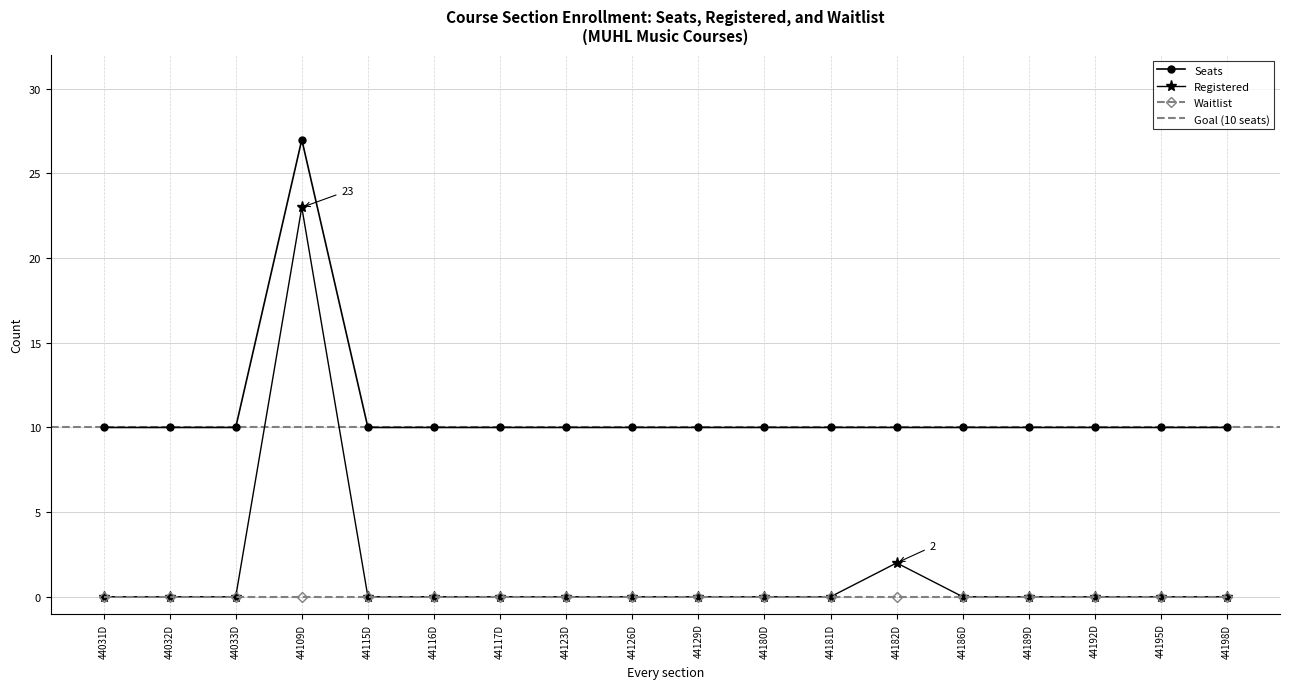

The Seats series shows 10 at 44180D. True or false?

True